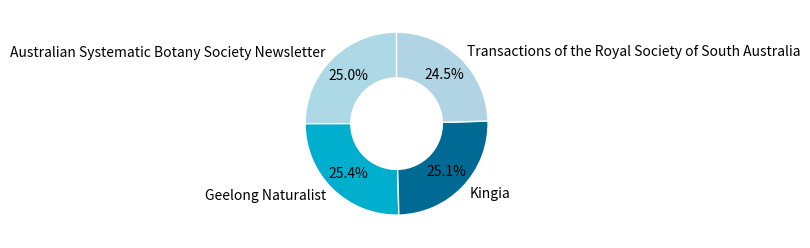

Is there any slice that represents more than half of the pie?

No